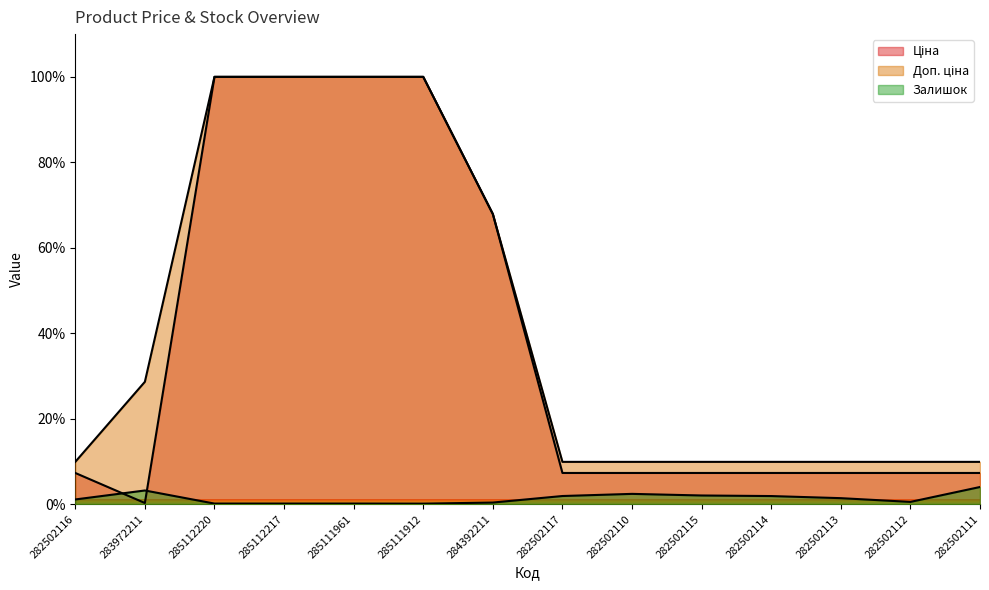

True or false: Ціна and Доп. ціна intersect in this chart.

False